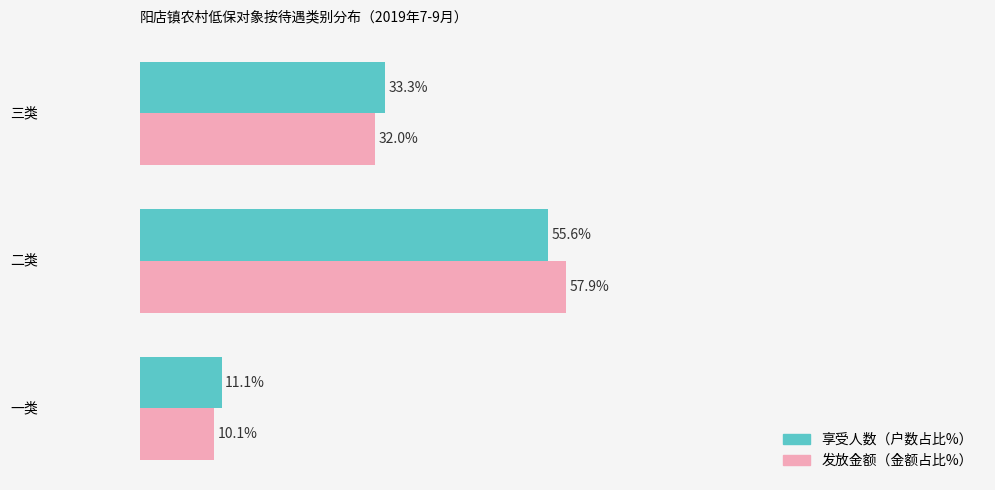

At which label does 发放金额（金额占比%） reach its minimum?

一类